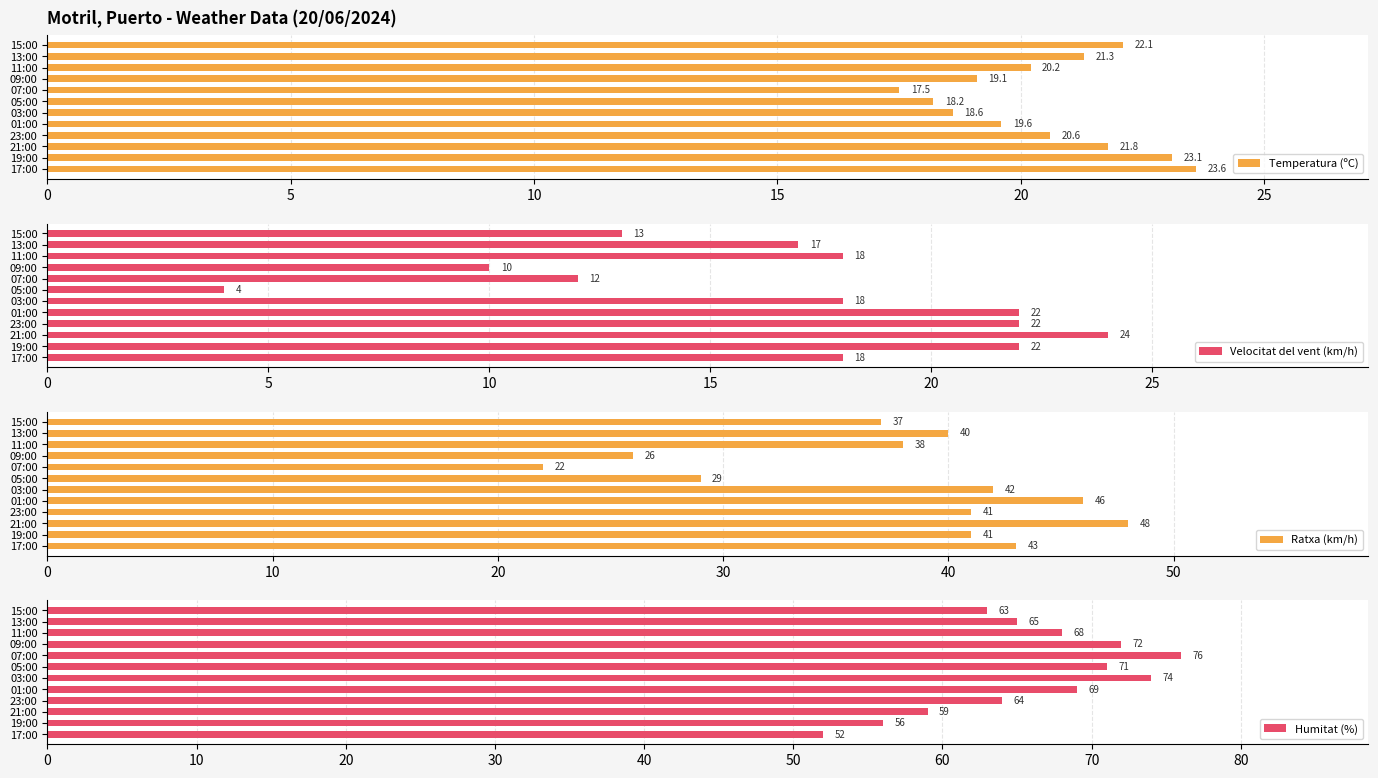

Reading left to right, list all the values displayed in this chart.

Temperatura (ºC): 22.1	21.3	20.2	19.1	17.5	18.2	18.6	19.6	20.6	21.8	23.1	23.6
Velocitat del vent (km/h): 13.0	17.0	18.0	10.0	12.0	4.0	18.0	22.0	22.0	24.0	22.0	18.0
Ratxa (km/h): 37.0	40.0	38.0	26.0	22.0	29.0	42.0	46.0	41.0	48.0	41.0	43.0
Humitat (%): 63.0	65.0	68.0	72.0	76.0	71.0	74.0	69.0	64.0	59.0	56.0	52.0